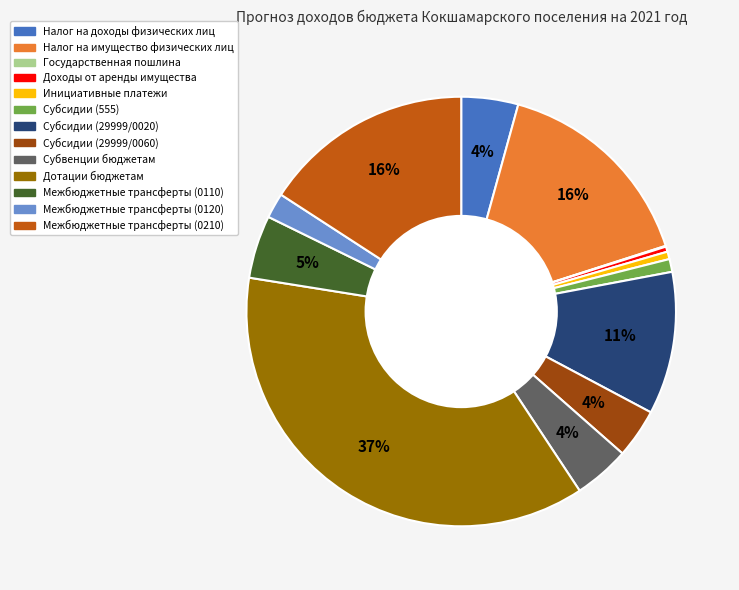

Which category has the biggest portion of the pie?

Дотации бюджетам